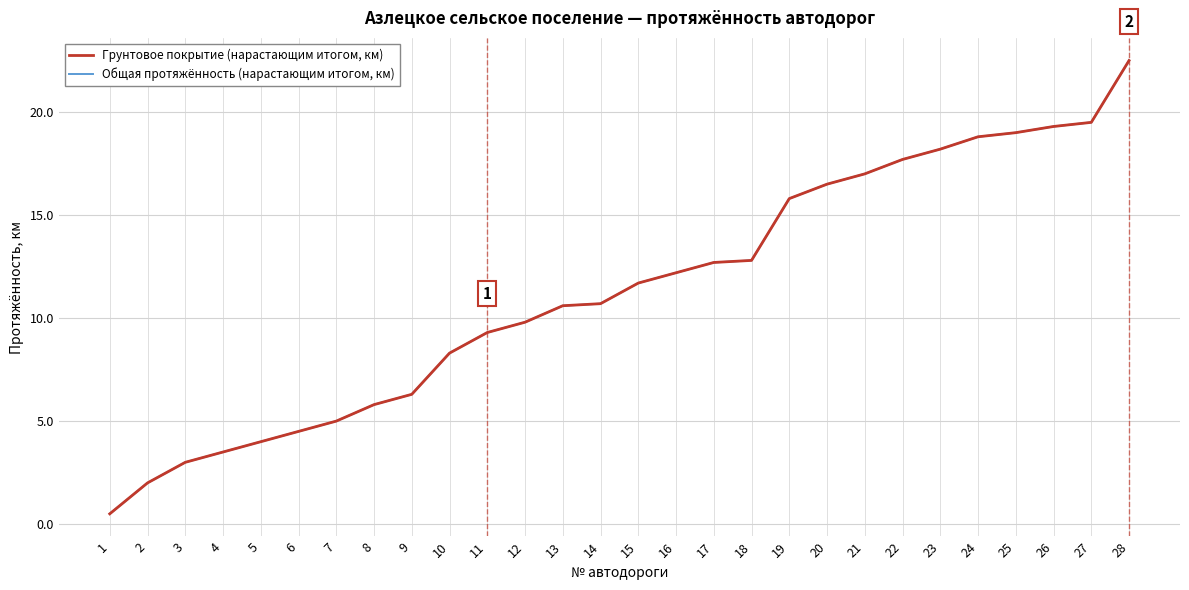

Between 18 and 26, which series saw the biggest shift?

Грунтовое покрытие (нарастающим итогом, км)